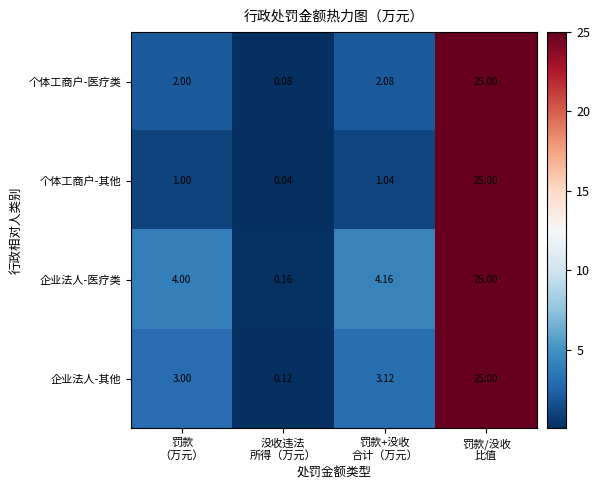

List the series in order of their overall mean, highest first.

企业法人-医疗类, 企业法人-其他, 个体工商户-医疗类, 个体工商户-其他